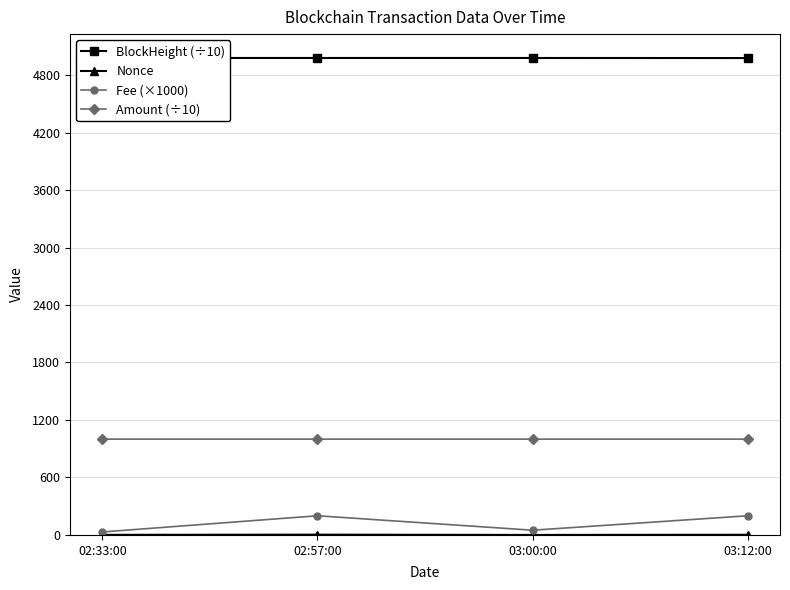

What is the label of the 1st point from the left?

02:33:00